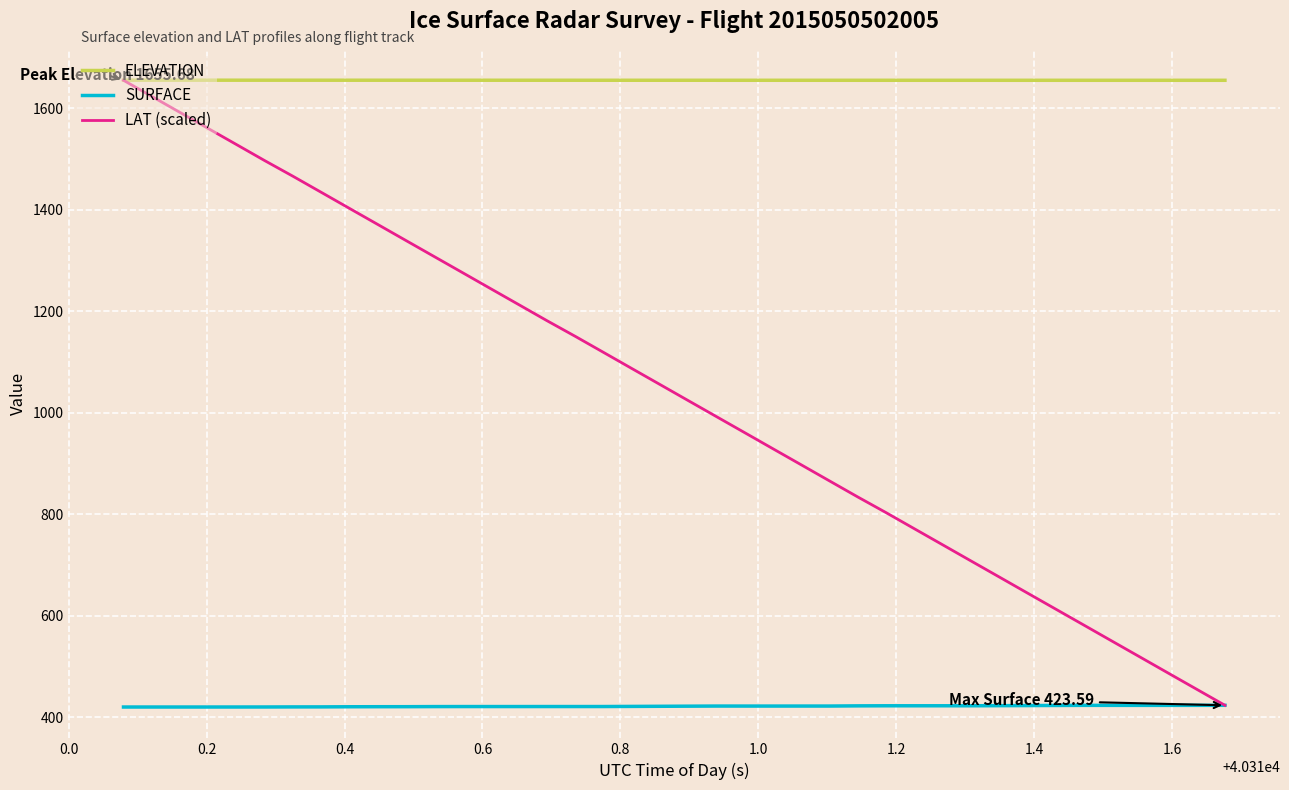

What are all the series names shown in the legend?

ELEVATION, SURFACE, LAT (scaled)